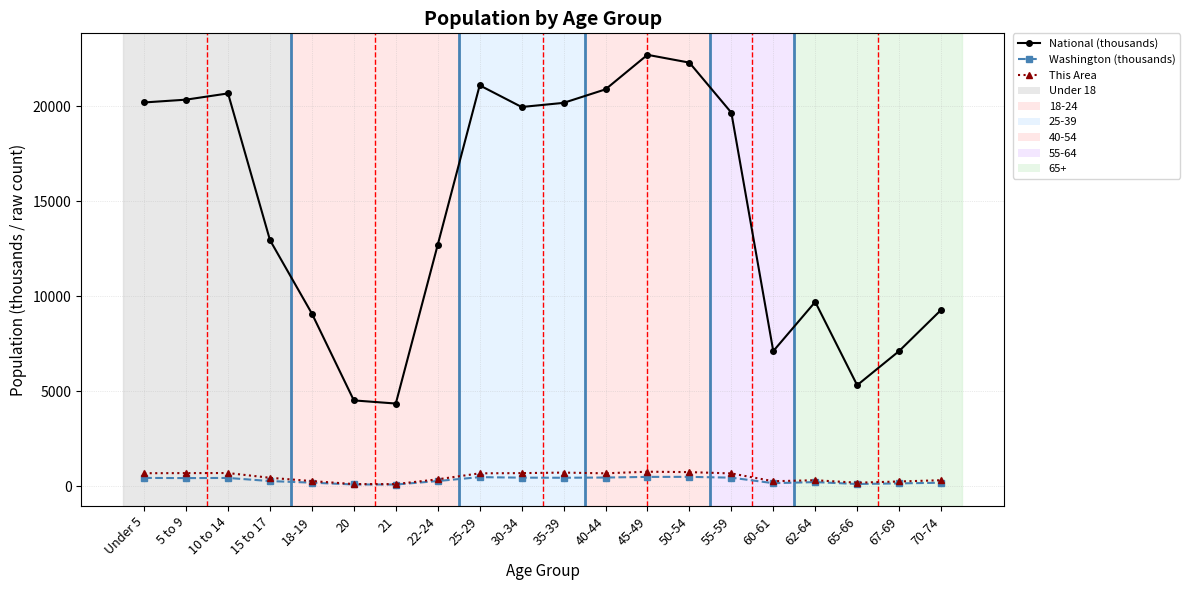

What is the label of the 18th point from the left?

65-66